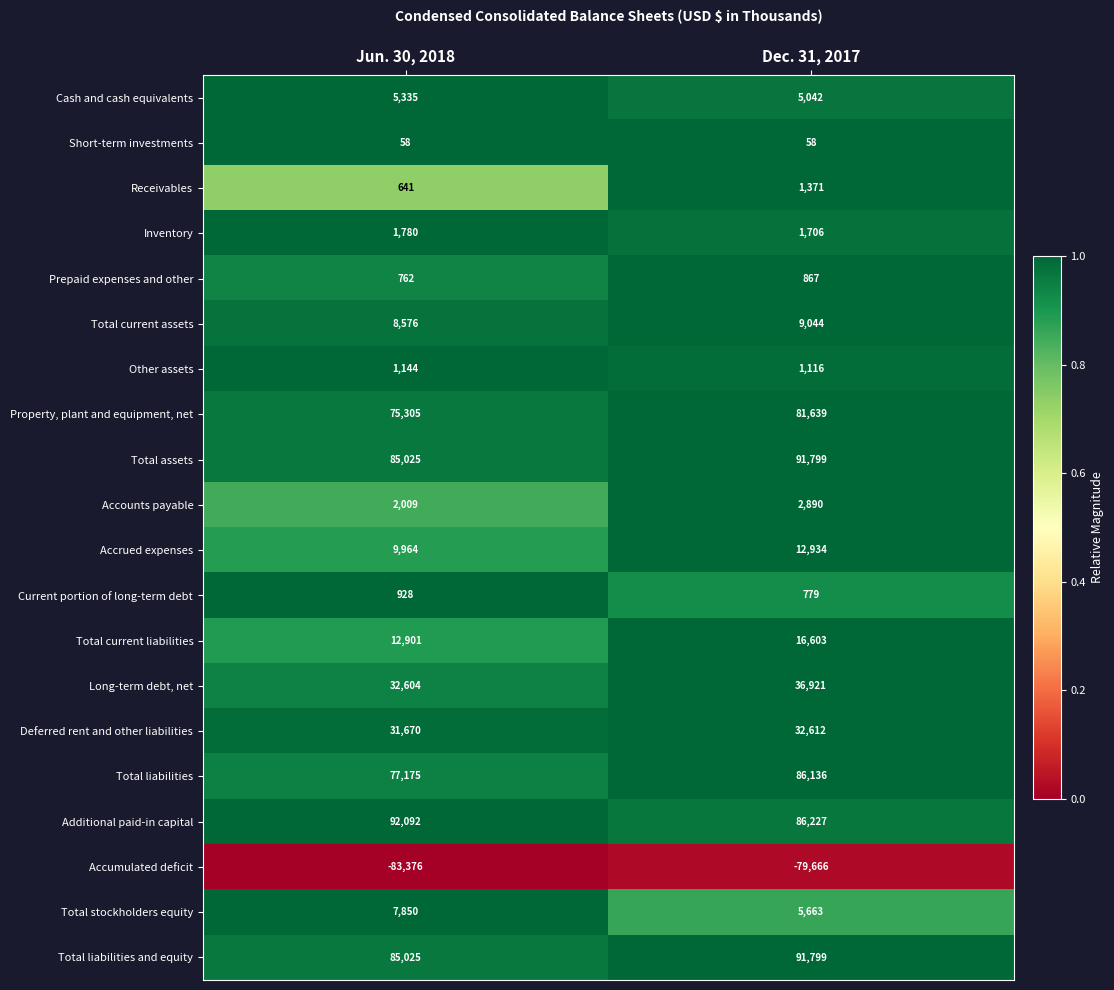

At which label does Total current liabilities reach its peak?

Dec. 31, 2017